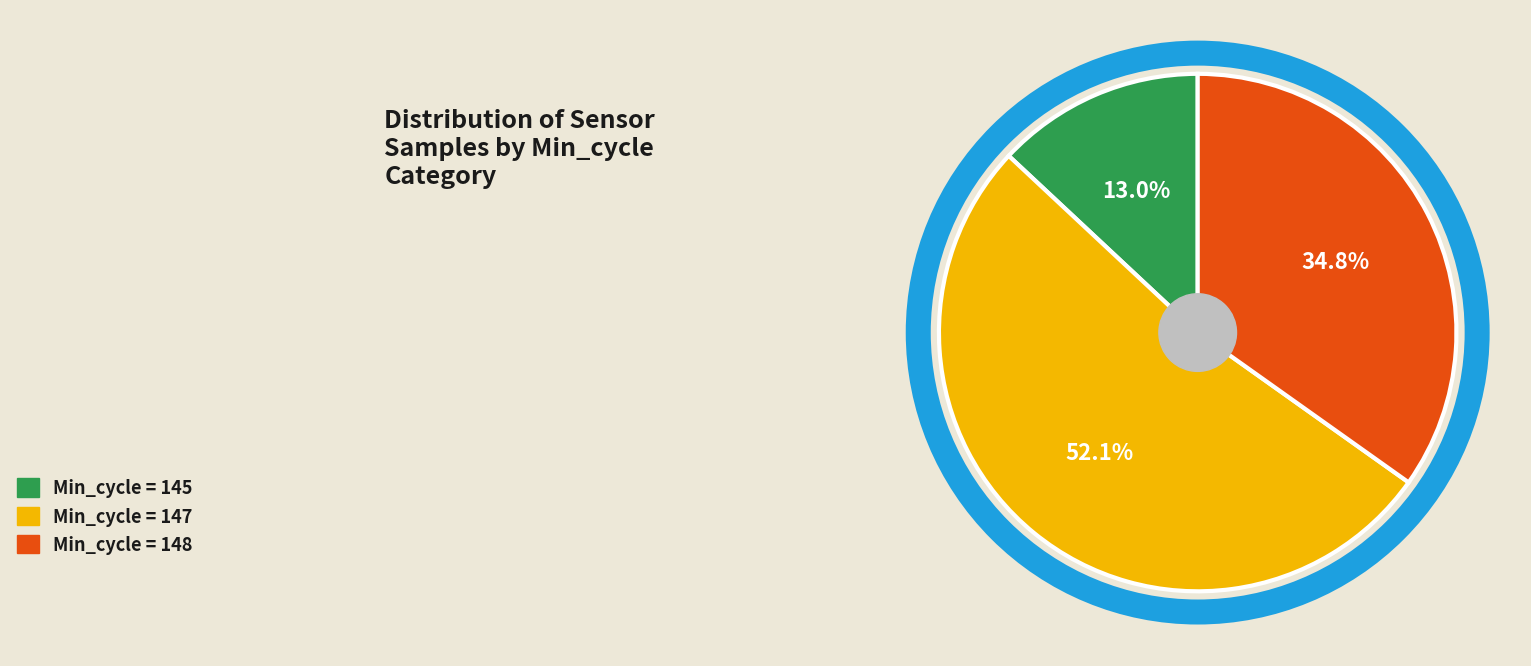

Is there a majority slice in this chart?

Yes